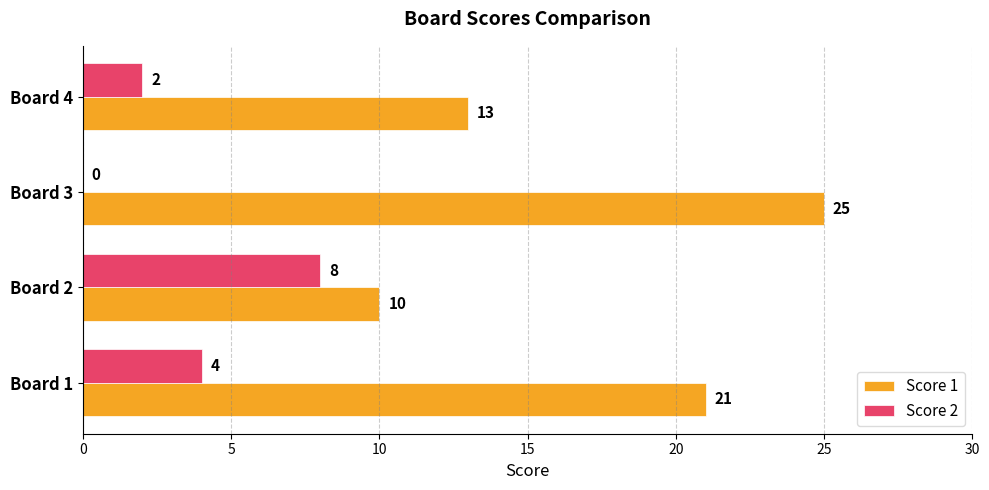

Where is Score 2 nearest to the value 4?

Board 1